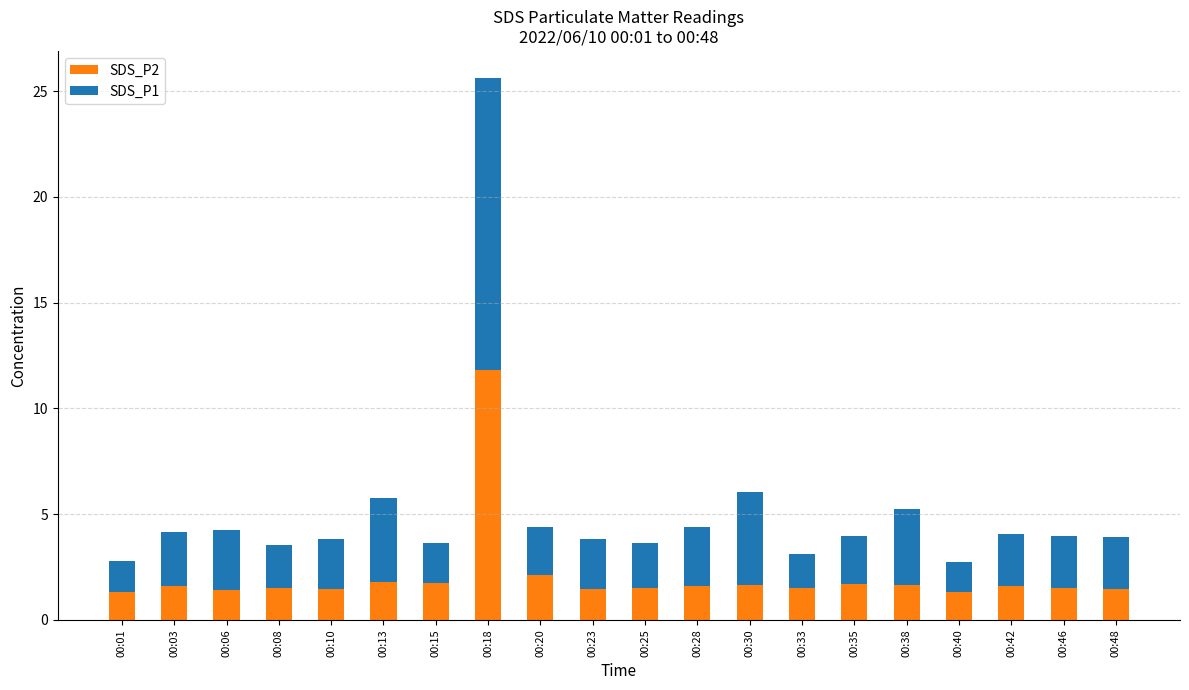

The SDS_P2 series shows 1.3 at 00:40. True or false?

True